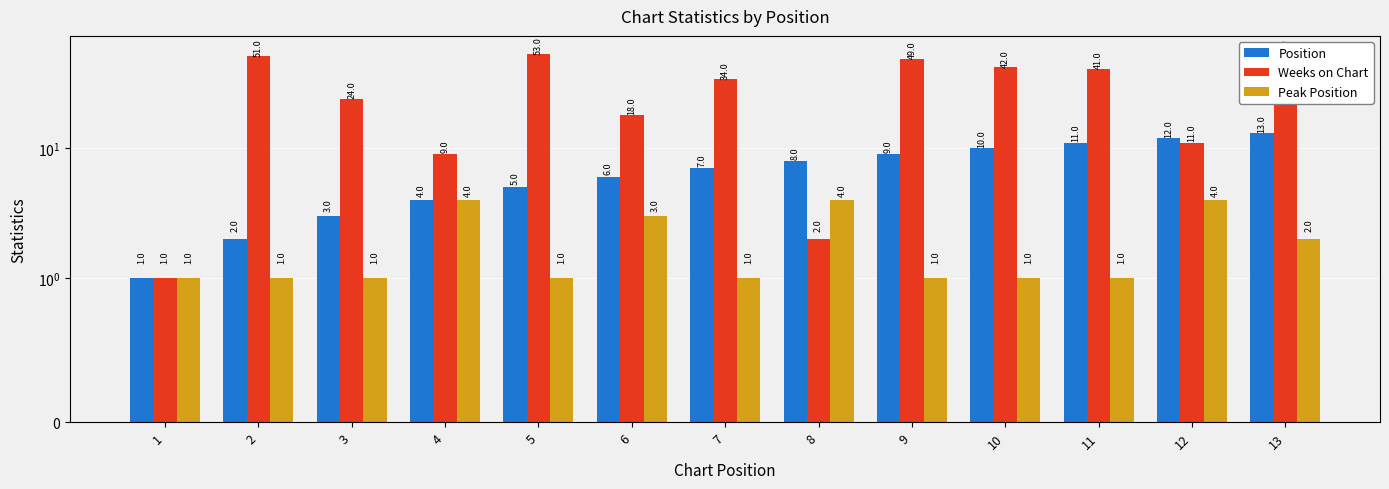

At how many categories does at least one series exceed 40?

6